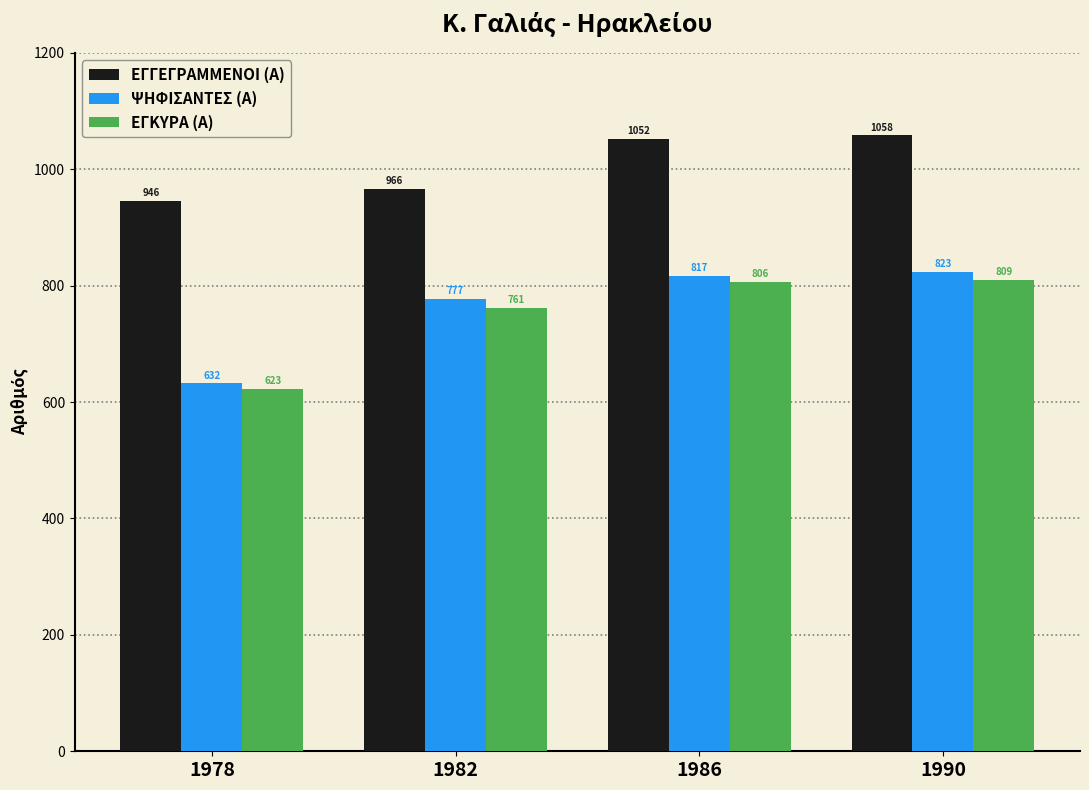

At which category does the chart reach its peak across all series?

1990